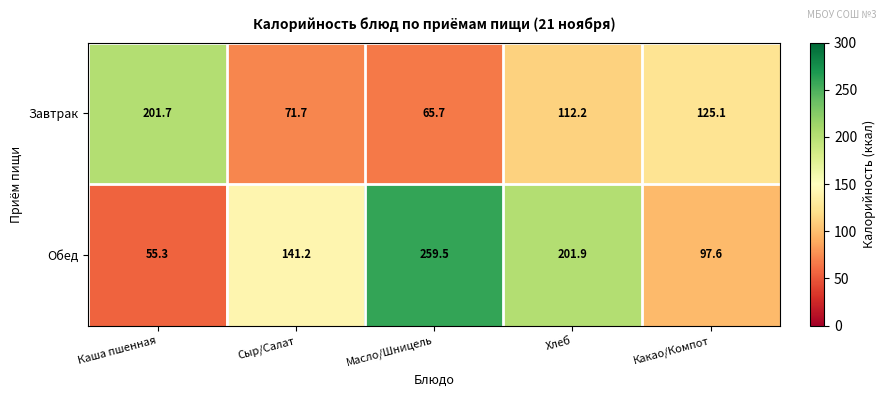

Which series has the widest spread of values?

Обед